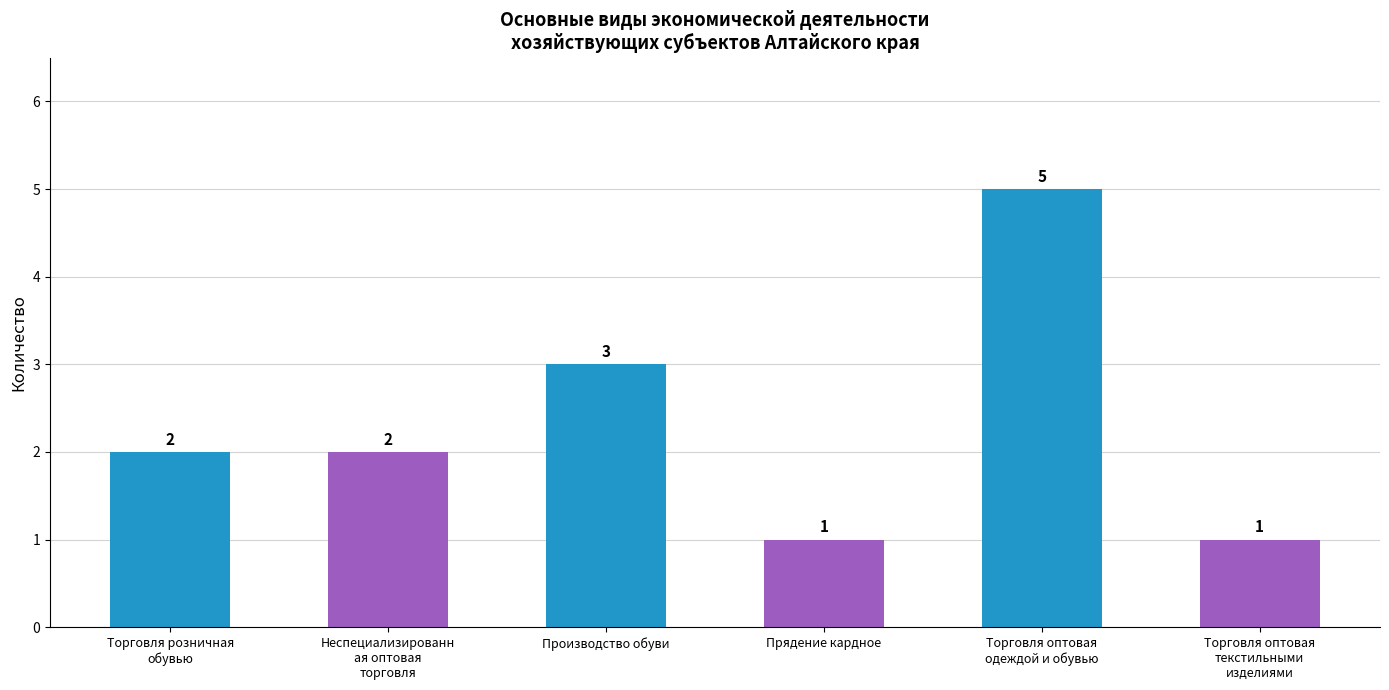

Which category has the highest value across all series?

Торговля оптовая
одеждой и обувью